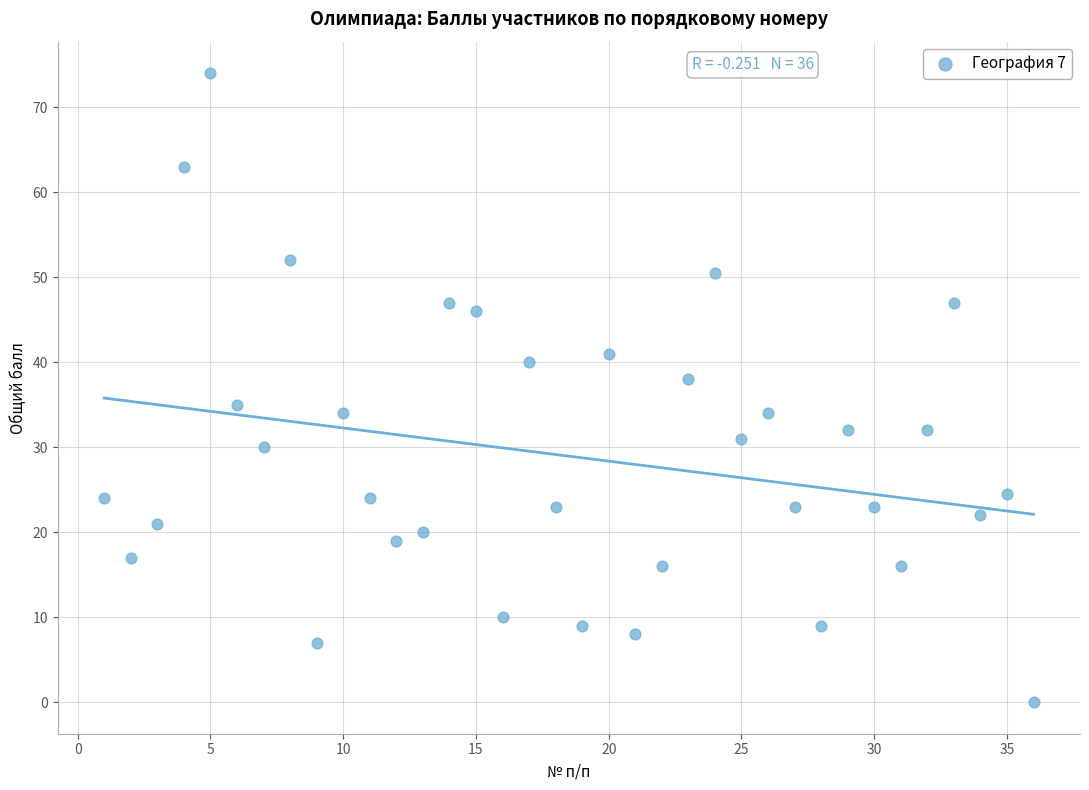

What is the range of X values (max minus min)?

35.0